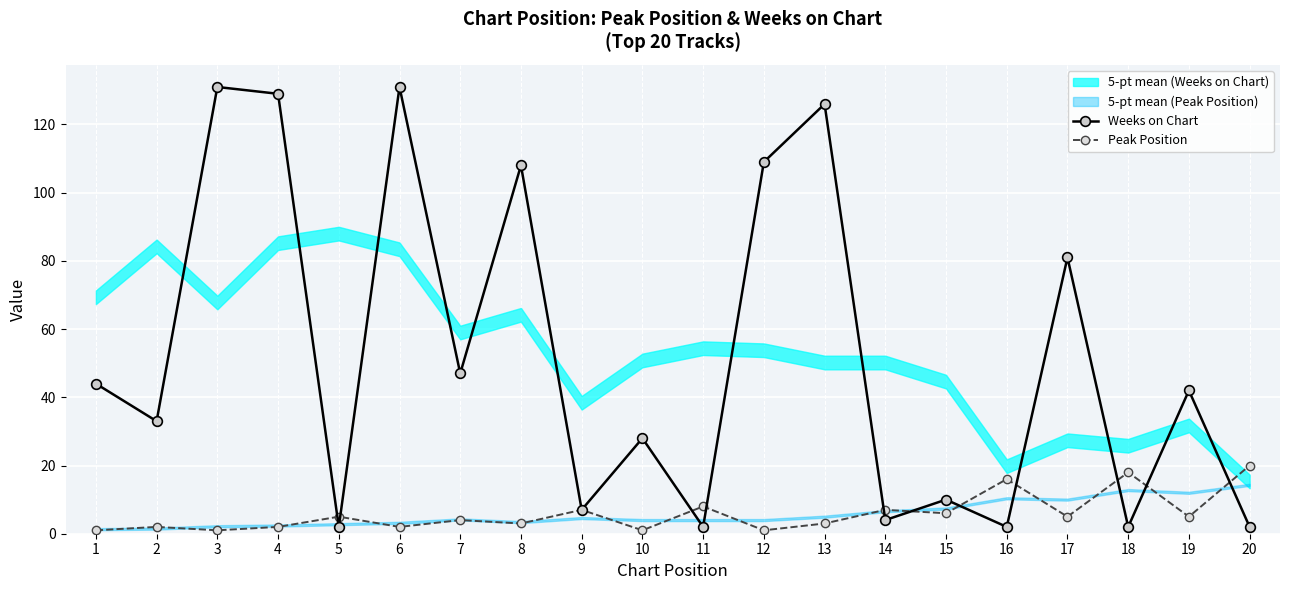

How many interior local peaks does the Weeks on Chart series have?

8